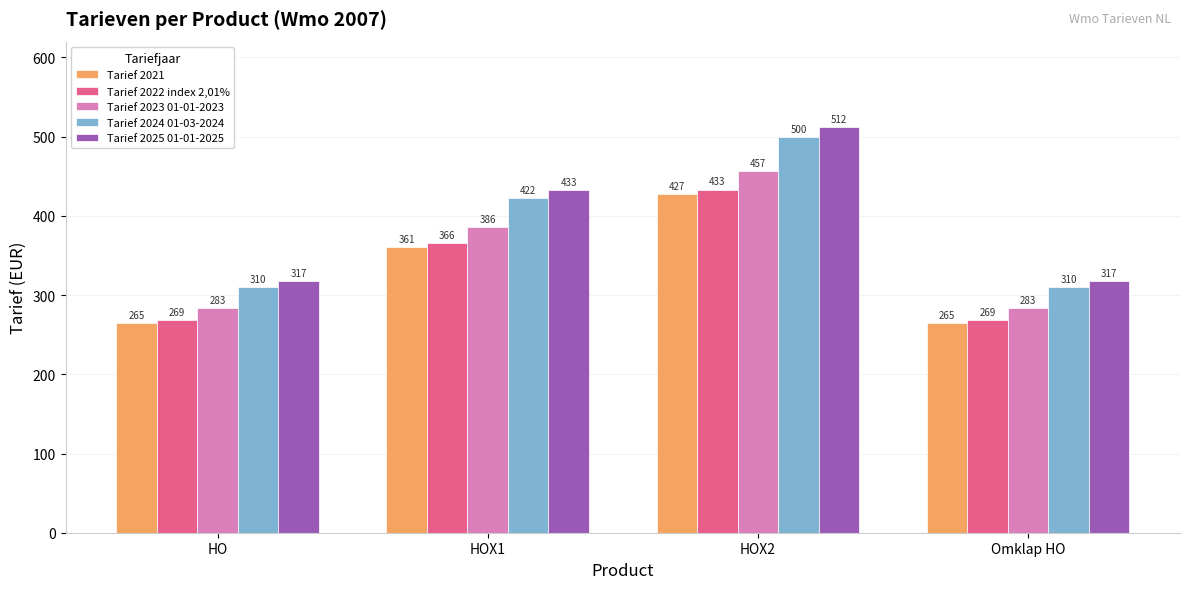

At which label does Tarief 2024 01-03-2024 reach its peak?

HOX2